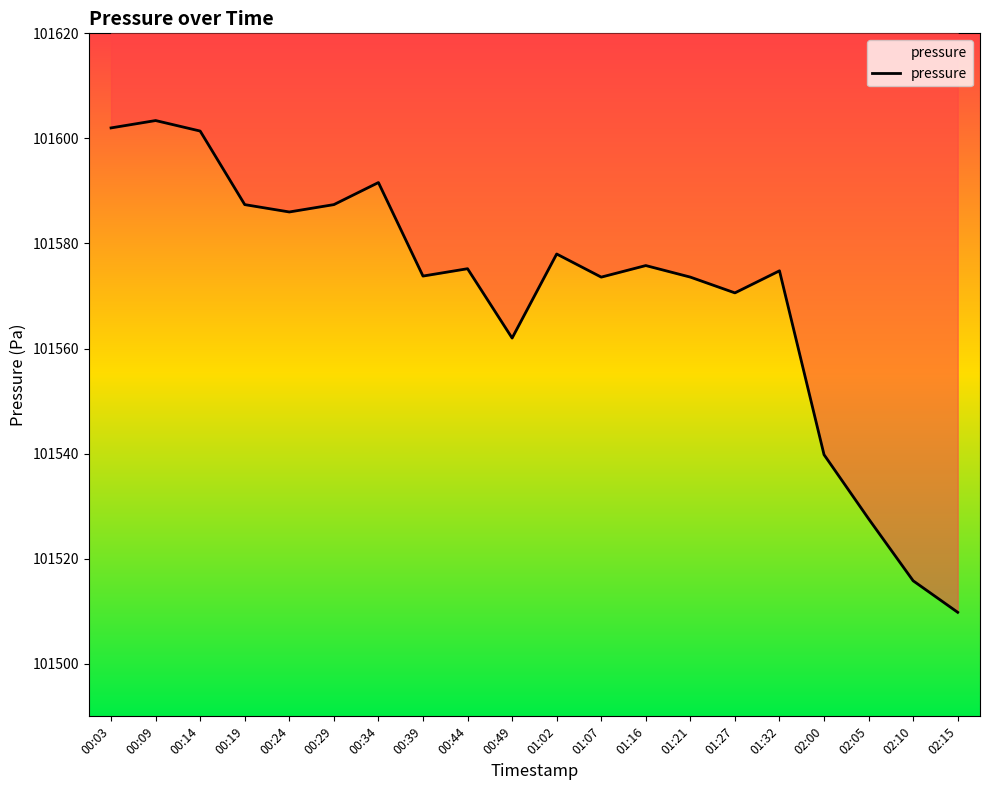

Is this an area chart (filled region under the line)?

No